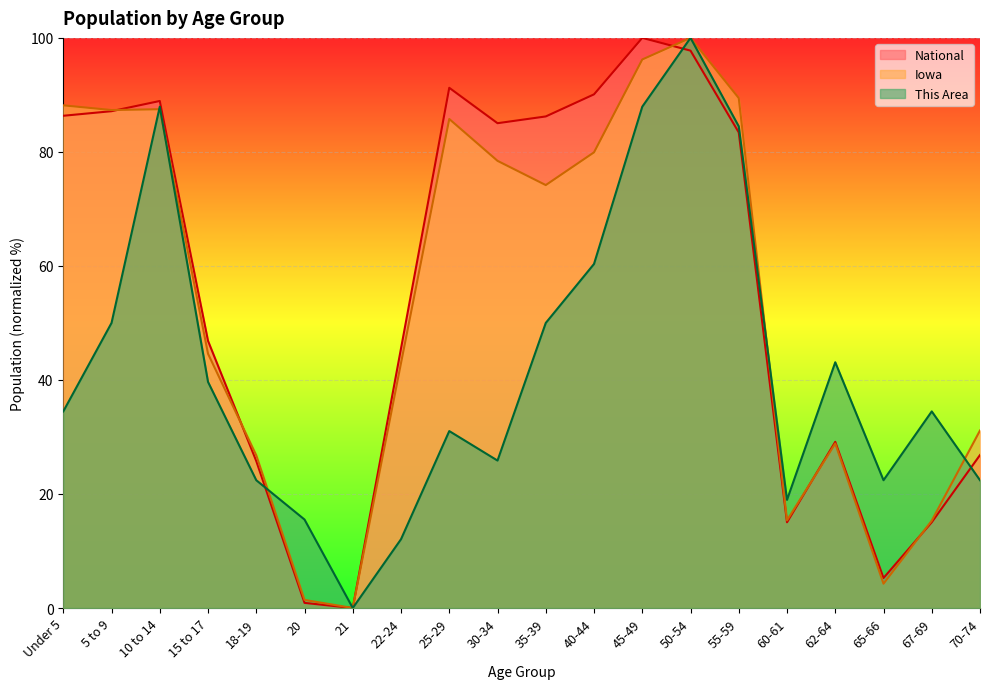

What is the label of the 14th point from the left?

50-54